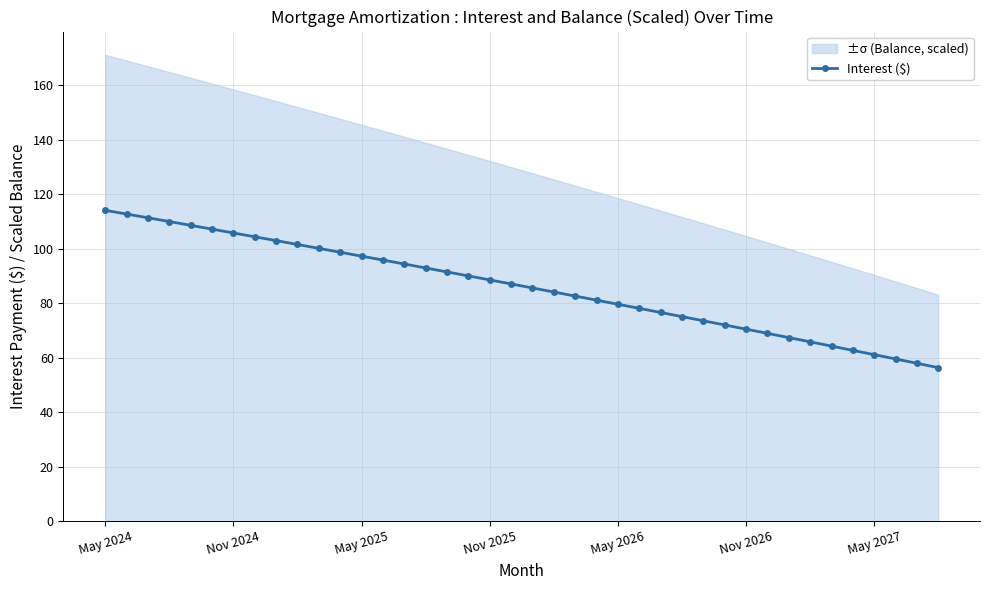

The value of Interest ($) at Nov 2026 is 121.0. True or false?

False